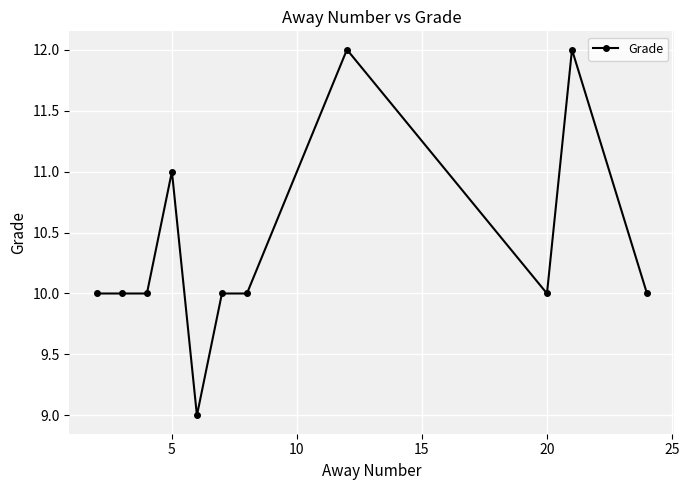

True or false: there are more than 0 points higher than both neighbors.

True